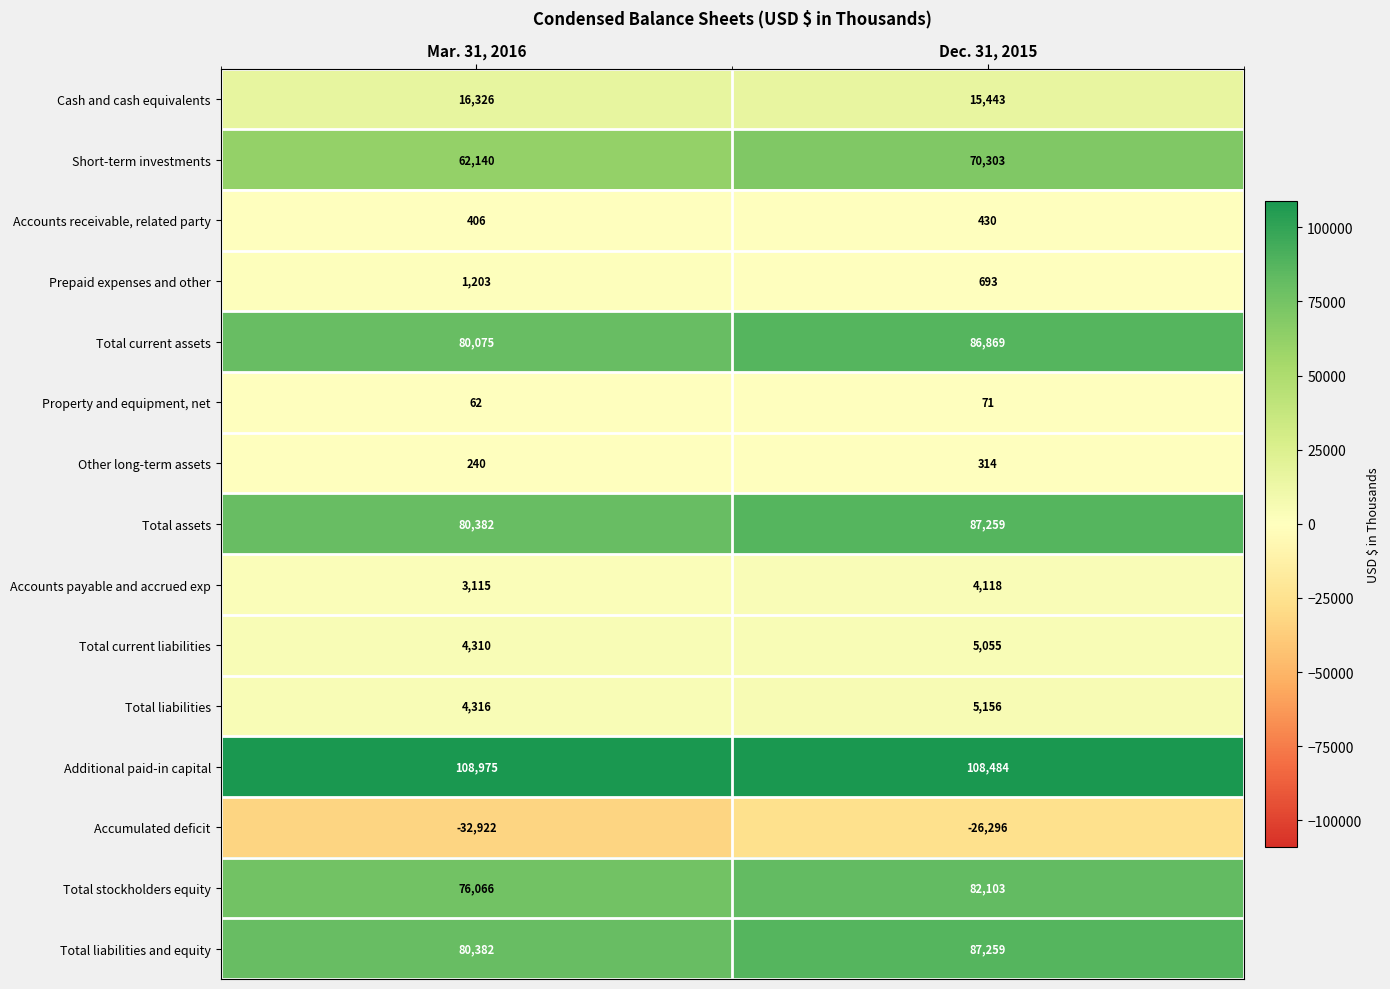

What is the sum of the Cash and cash equivalents values at Dec. 31, 2015 and Mar. 31, 2016?

31769